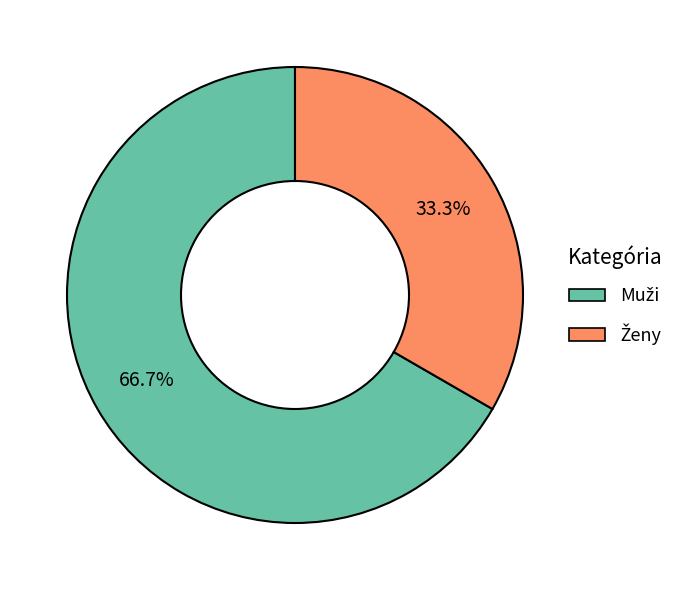

Does any single category account for the majority?

Yes